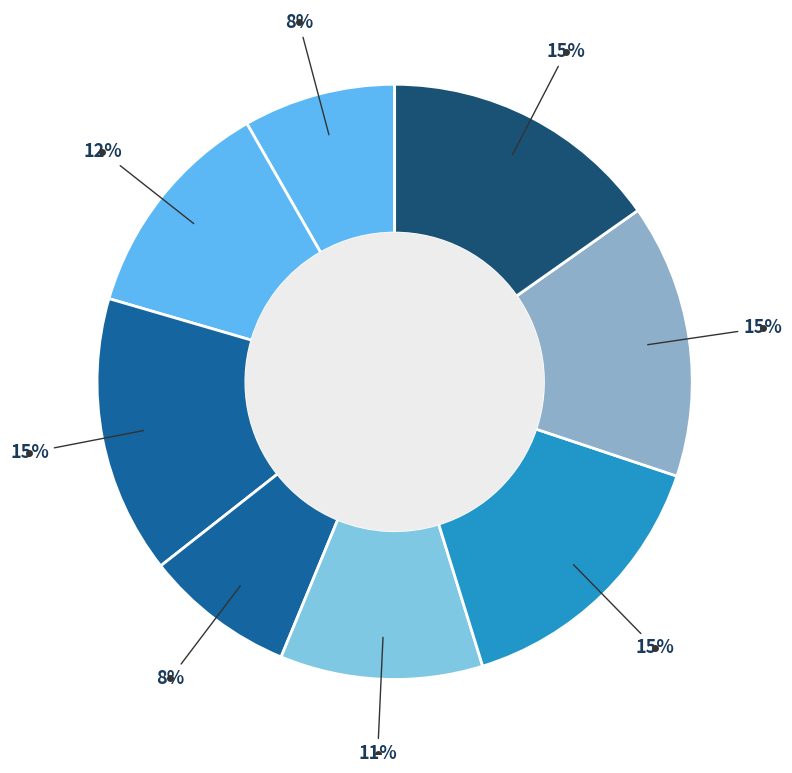

Is there any slice that represents more than half of the pie?

No